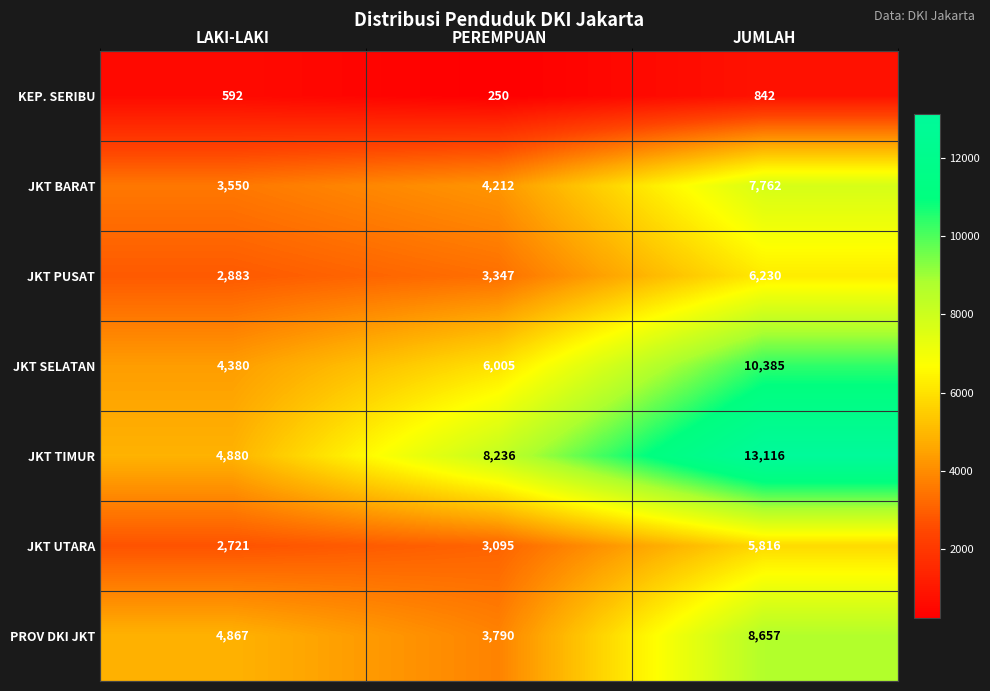

Count the number of categories in the chart.

3